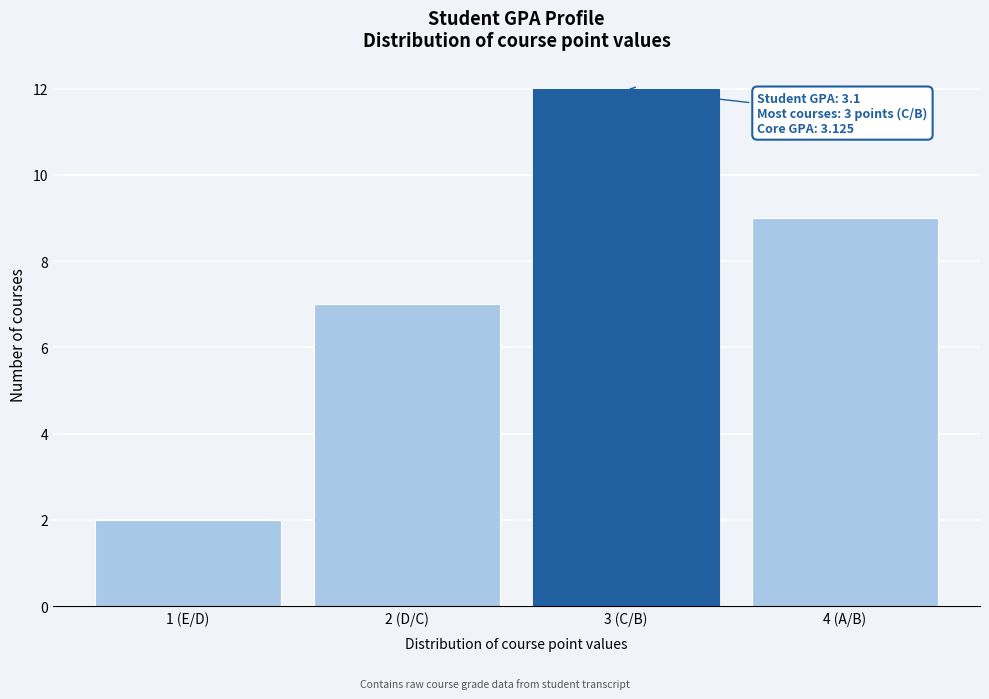

Reading right to left, list all the values displayed in this chart.

4 (A/B)=9	3 (C/B)=12	2 (D/C)=7	1 (E/D)=2